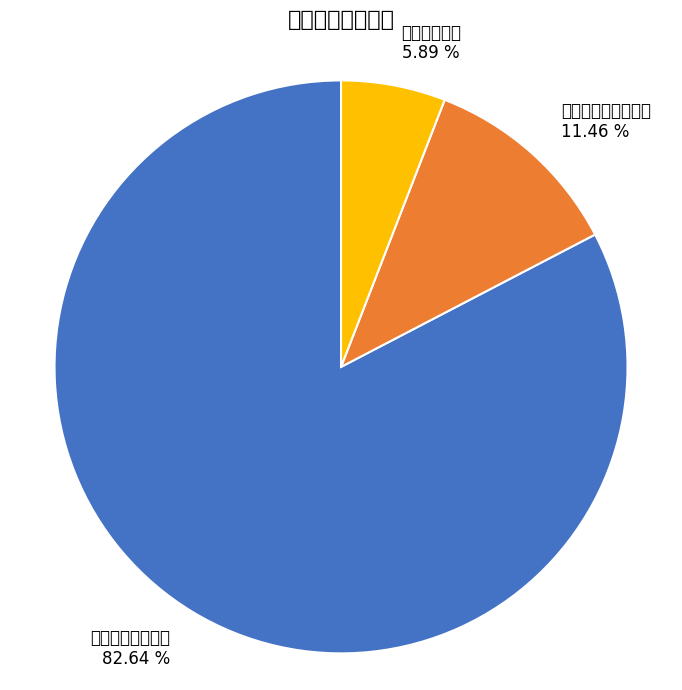

Combined, do 一般公共服务支出 and 住房保障支出 account for over 50%?

Yes